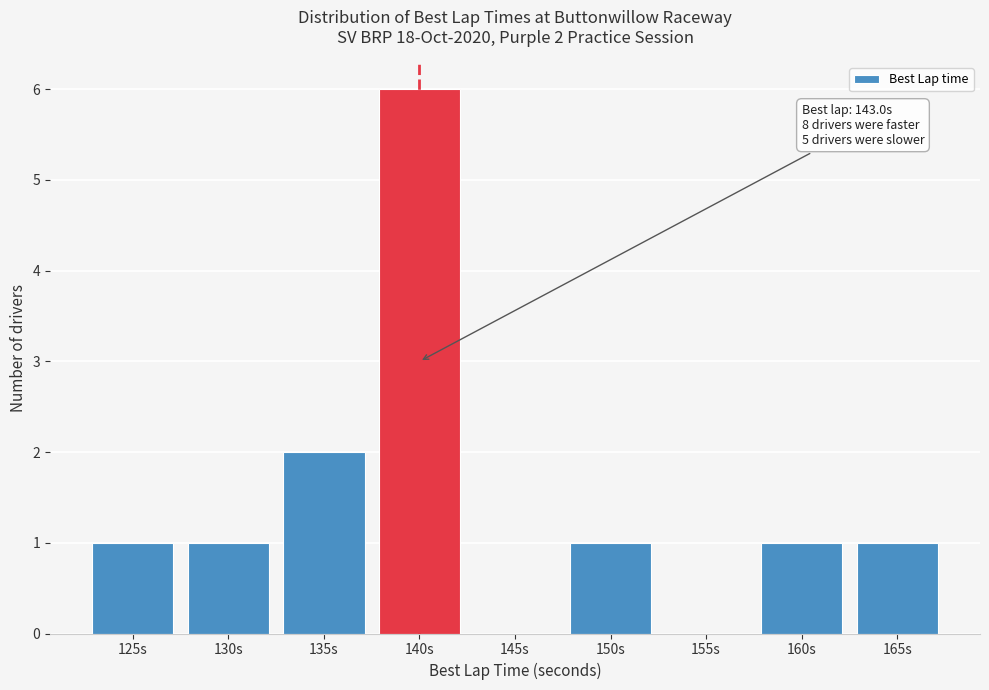

Reading left to right, transcribe all the data shown in this chart.

125s=1	130s=1	135s=2	140s=6	145s=0	150s=1	155s=0	160s=1	165s=1